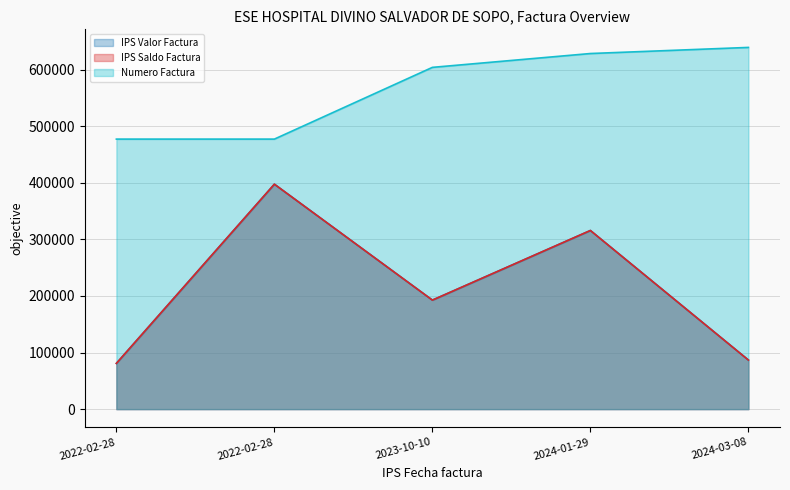

What is the maximum value for IPS Saldo Factura?

397577